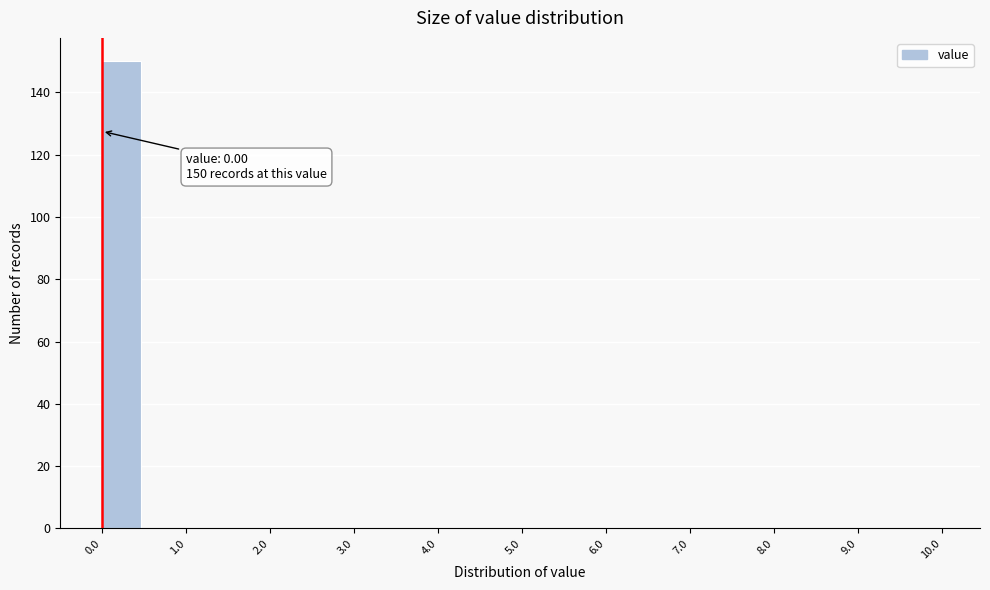

Over which range of the x-axis is the bar tallest?

0.0 to 0.5